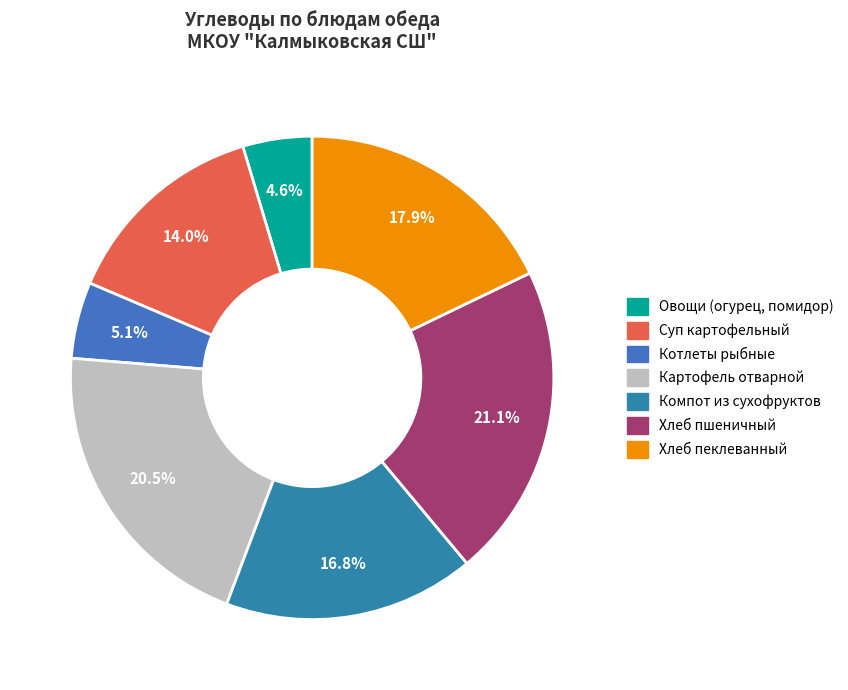

Count the number of slices in the pie.

7